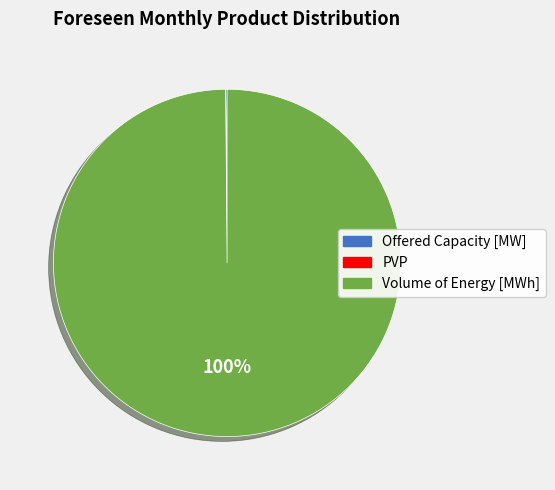

Which slice is the largest?

Volume of Energy [MWh]